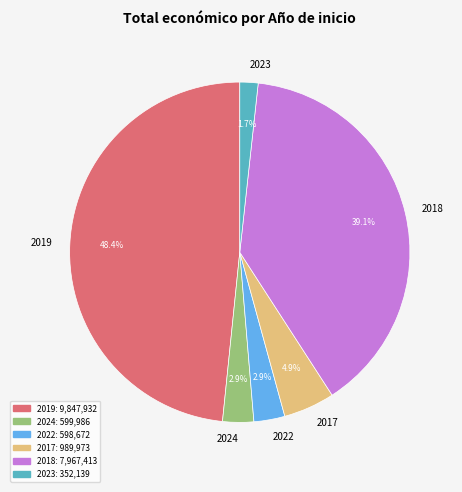

What percentage is NOT represented by 2022?

97.1%